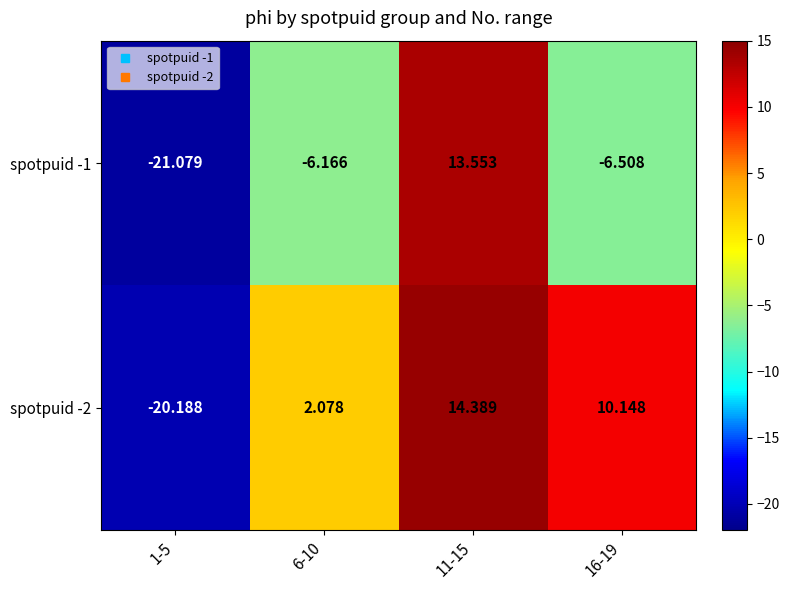

Reading left to right, extract all data points from this chart.

spotpuid -1: 1-5=-21.1	6-10=-6.2	11-15=13.6	16-19=-6.5
spotpuid -2: 1-5=-20.2	6-10=2.1	11-15=14.4	16-19=10.1